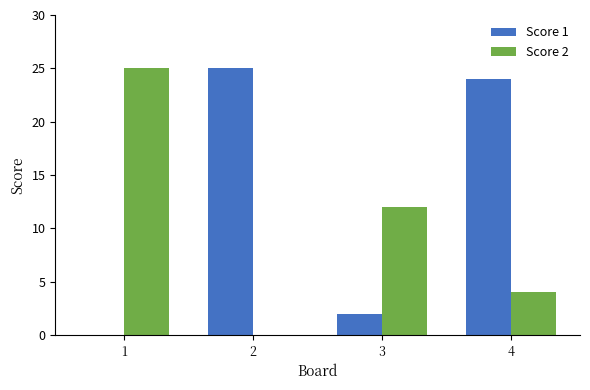

What is the sum of all Score 2 values?

41